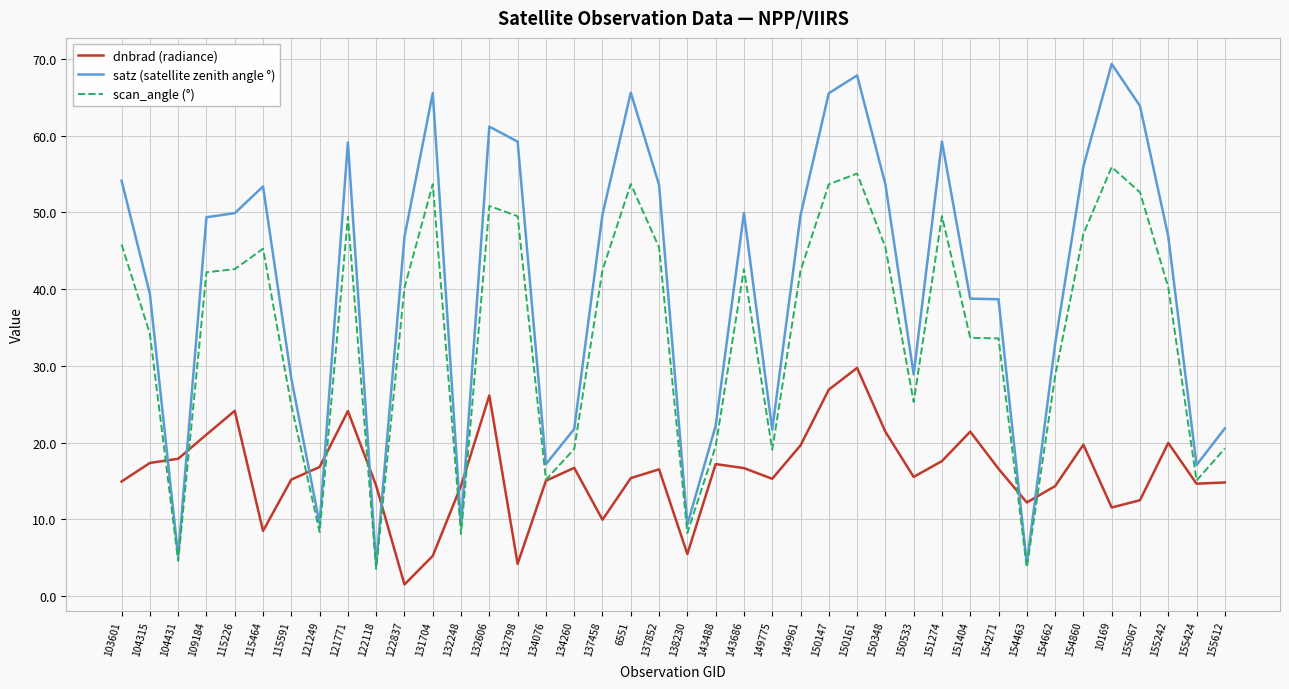

List the series in order of their peak value, lowest first.

dnbrad (radiance), scan_angle (°), satz (satellite zenith angle °)